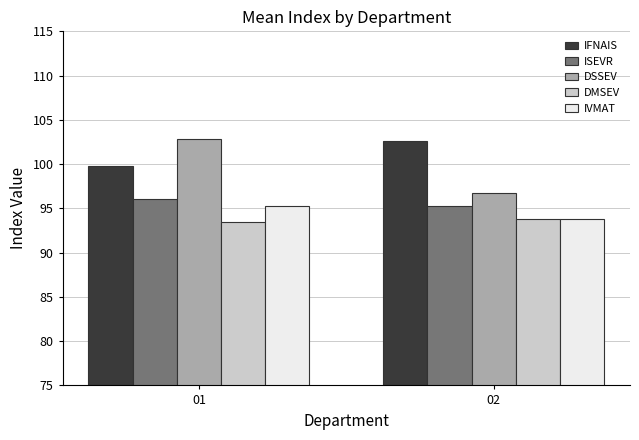

What is the difference between the DSSEV values at 02 and 01?

6.1